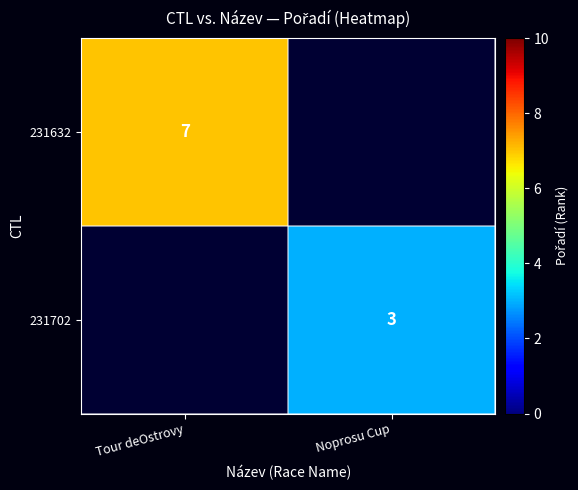

True or false: 231632 has a value of 2.3 at Tour deOstrovy.

False